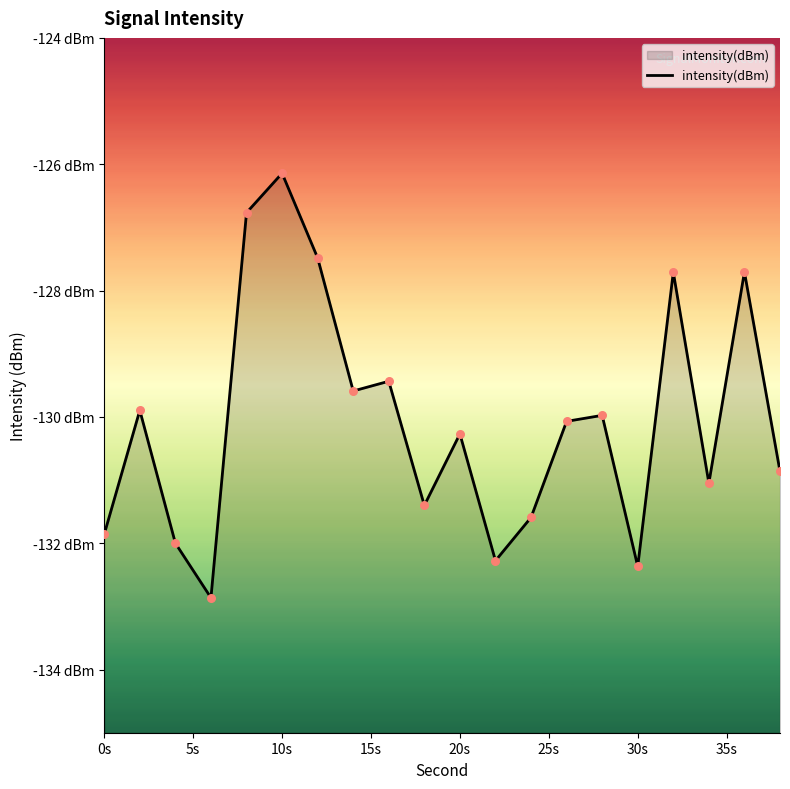

Which has a higher value, 20s or 30s?

20s